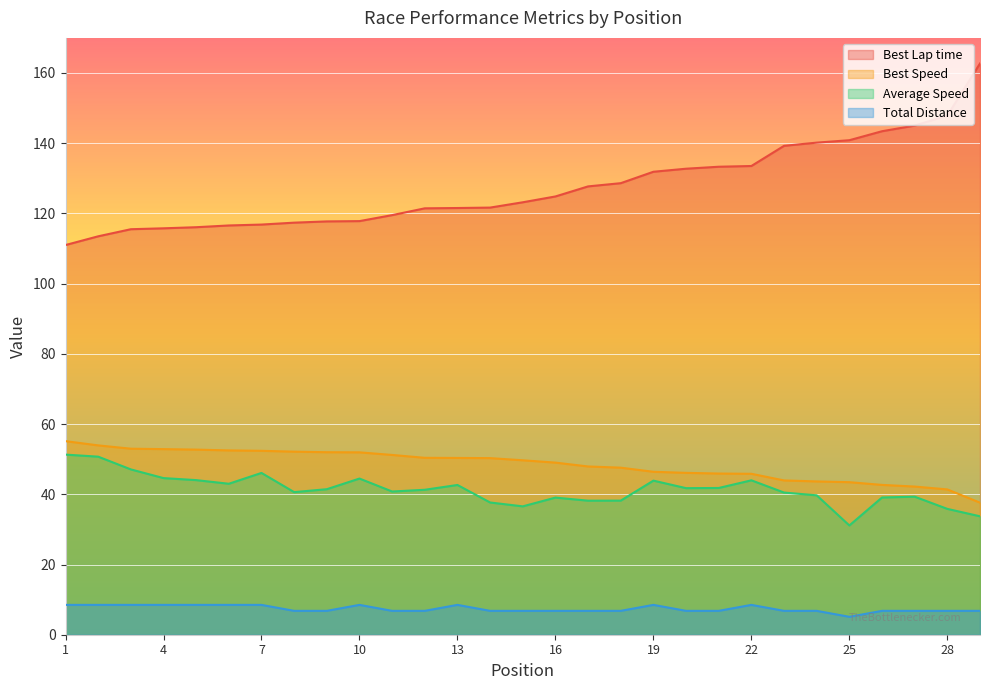

At which label does Best Lap time first exceed 123?

15